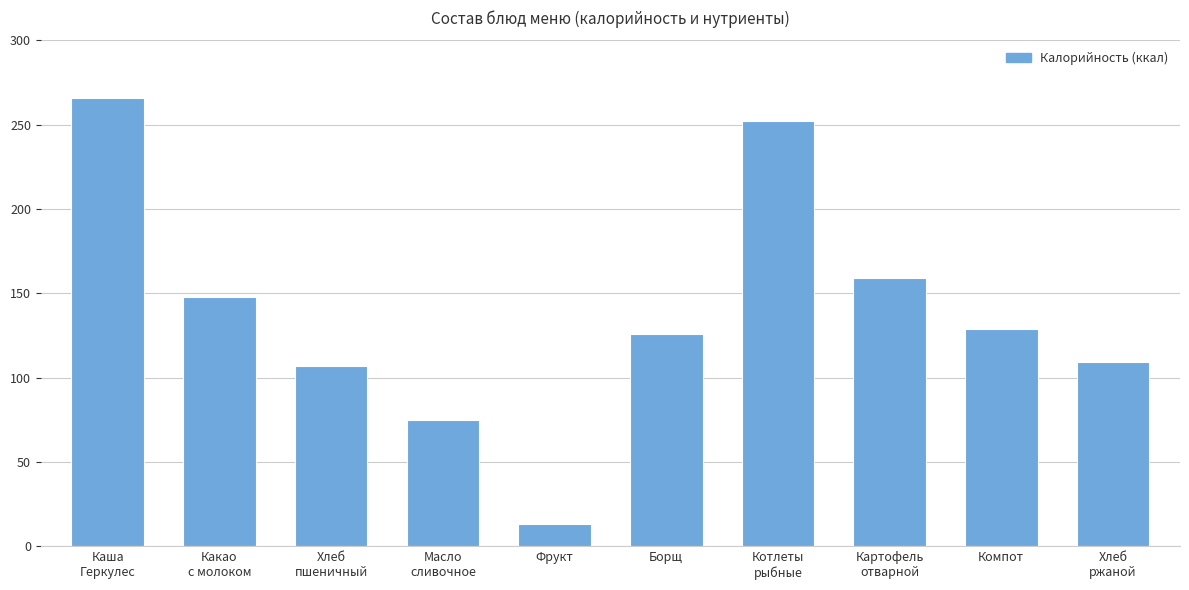

Which category has the highest value across all series?

Каша
Геркулес